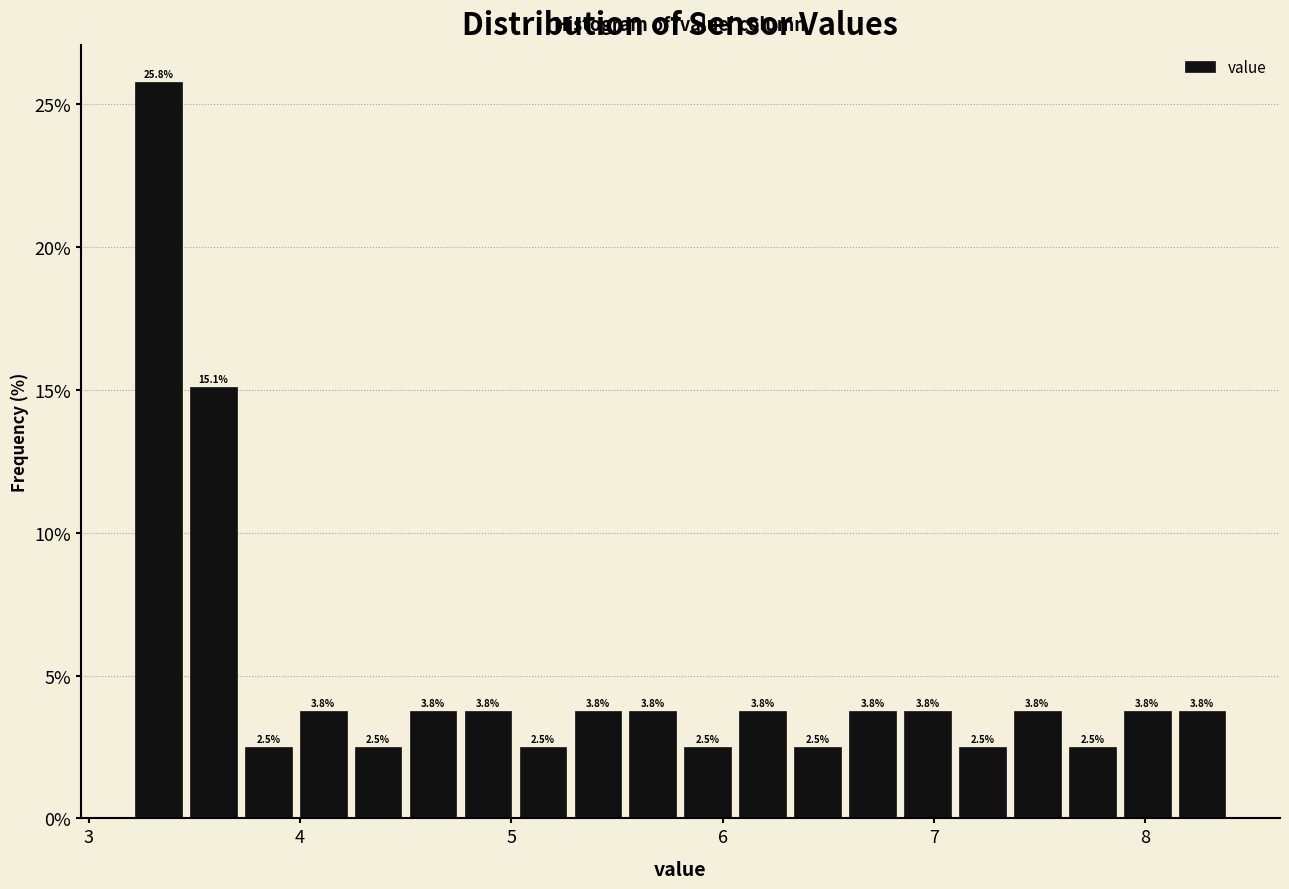

Read against the x-axis, roughly where is the centre of the tallest bar?

3.3